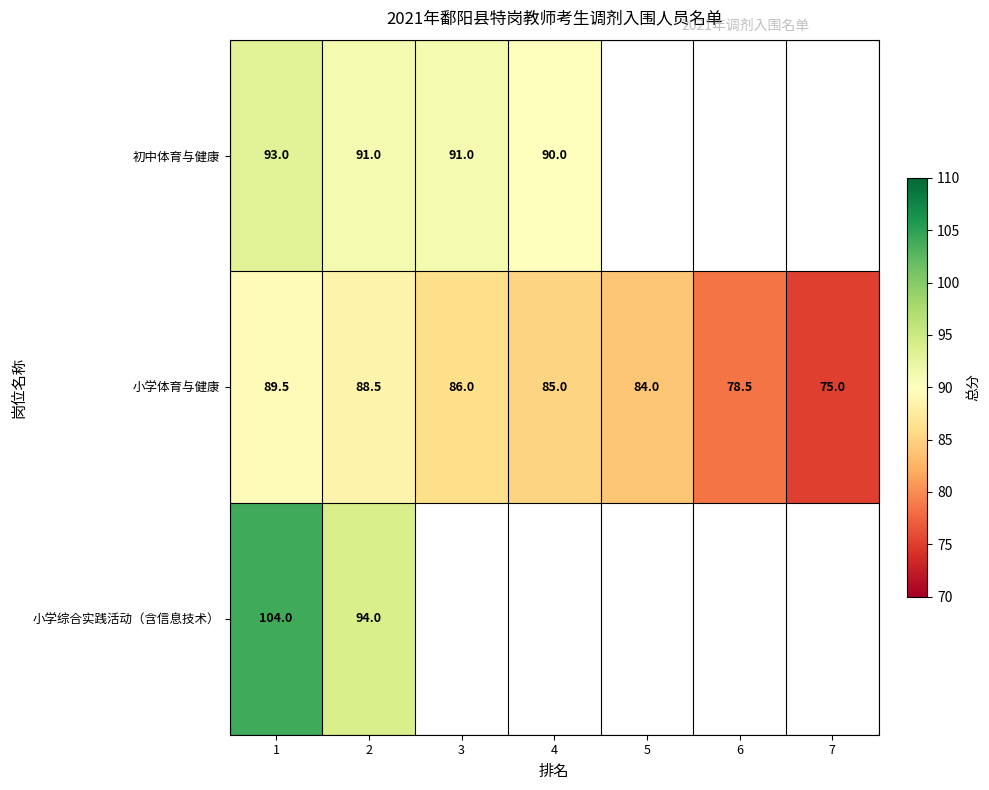

What is the total value across all series at 1?

286.5